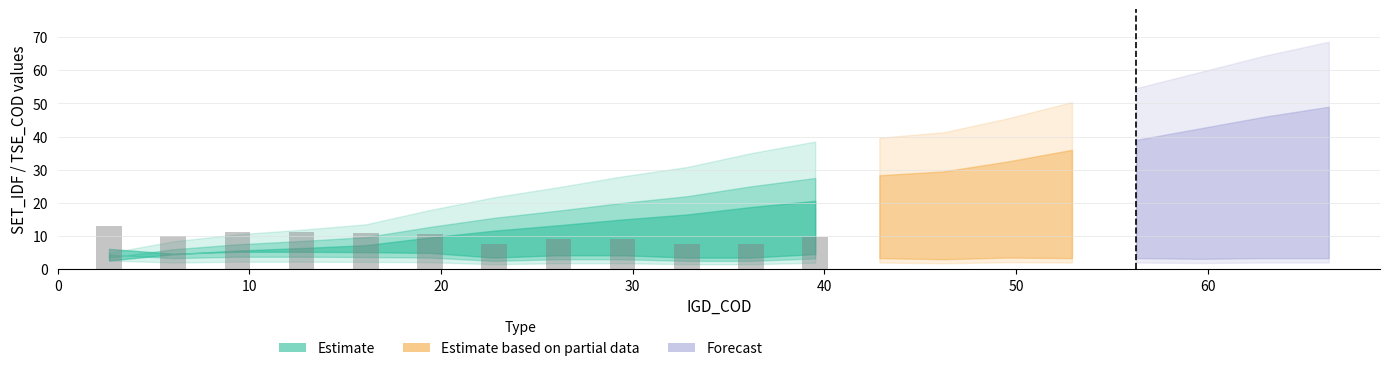

Are the bars horizontal?

No